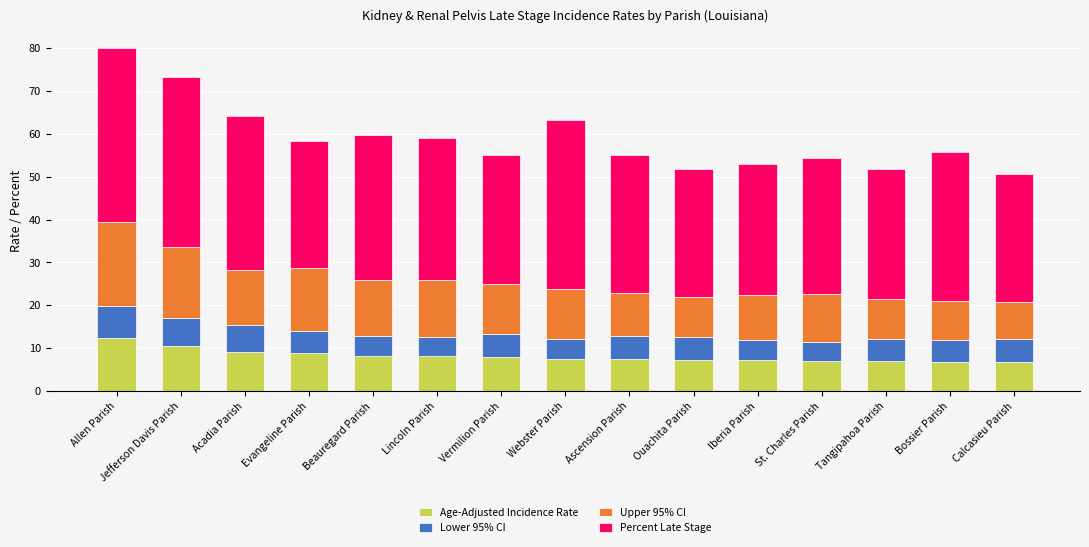

True or false: Age-Adjusted Incidence Rate has a value of 7.2 at Ouachita Parish.

True